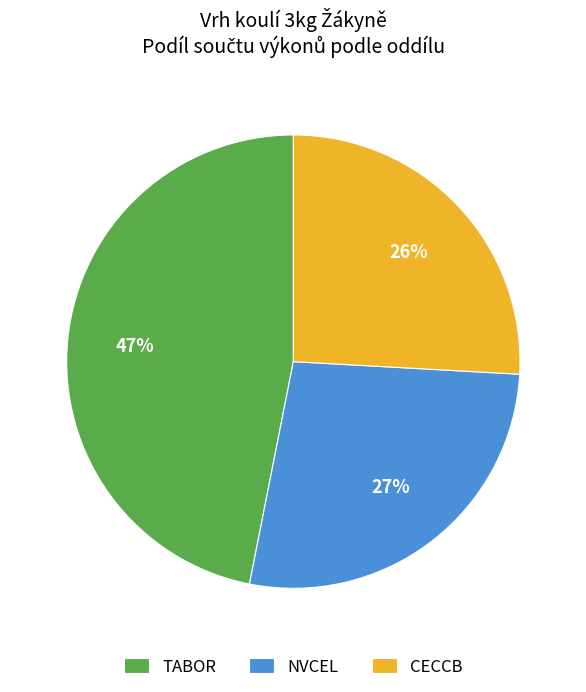

How many slices are in this pie chart?

3